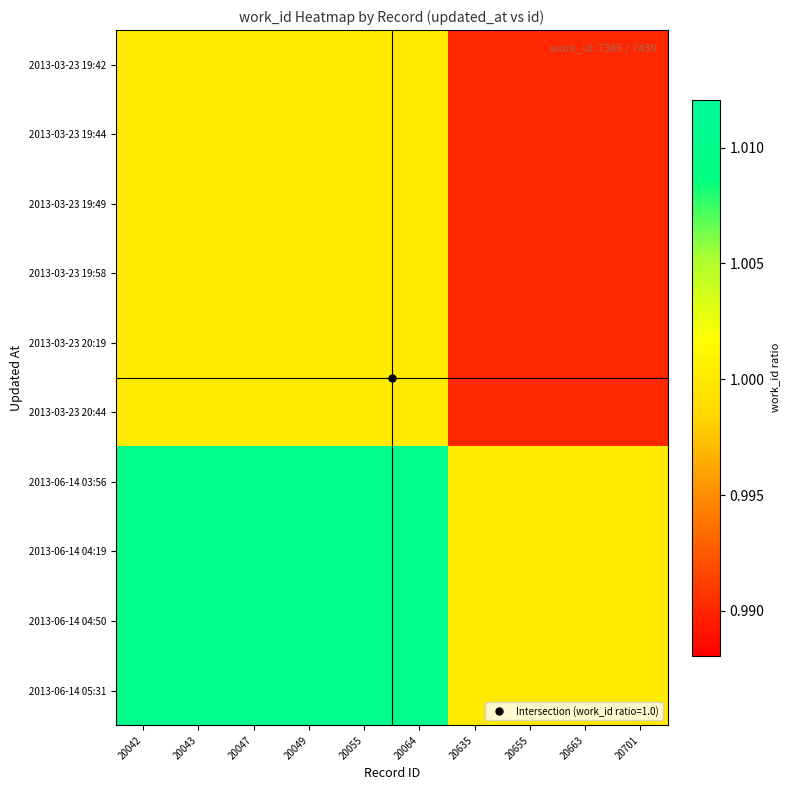

Reading left to right, transcribe all the data shown in this chart.

2013-03-23 19:42: 20042=1.0	20043=1.0	20047=1.0	20049=1.0	20055=1.0	20064=1.0	20635=1.0	20655=1.0	20663=1.0	20701=1.0
2013-03-23 19:44: 20042=1.0	20043=1.0	20047=1.0	20049=1.0	20055=1.0	20064=1.0	20635=1.0	20655=1.0	20663=1.0	20701=1.0
2013-03-23 19:49: 20042=1.0	20043=1.0	20047=1.0	20049=1.0	20055=1.0	20064=1.0	20635=1.0	20655=1.0	20663=1.0	20701=1.0
2013-03-23 19:58: 20042=1.0	20043=1.0	20047=1.0	20049=1.0	20055=1.0	20064=1.0	20635=1.0	20655=1.0	20663=1.0	20701=1.0
2013-03-23 20:19: 20042=1.0	20043=1.0	20047=1.0	20049=1.0	20055=1.0	20064=1.0	20635=1.0	20655=1.0	20663=1.0	20701=1.0
2013-03-23 20:44: 20042=1.0	20043=1.0	20047=1.0	20049=1.0	20055=1.0	20064=1.0	20635=1.0	20655=1.0	20663=1.0	20701=1.0
2013-06-14 03:56: 20042=1.0	20043=1.0	20047=1.0	20049=1.0	20055=1.0	20064=1.0	20635=1.0	20655=1.0	20663=1.0	20701=1.0
2013-06-14 04:19: 20042=1.0	20043=1.0	20047=1.0	20049=1.0	20055=1.0	20064=1.0	20635=1.0	20655=1.0	20663=1.0	20701=1.0
2013-06-14 04:50: 20042=1.0	20043=1.0	20047=1.0	20049=1.0	20055=1.0	20064=1.0	20635=1.0	20655=1.0	20663=1.0	20701=1.0
2013-06-14 05:31: 20042=1.0	20043=1.0	20047=1.0	20049=1.0	20055=1.0	20064=1.0	20635=1.0	20655=1.0	20663=1.0	20701=1.0